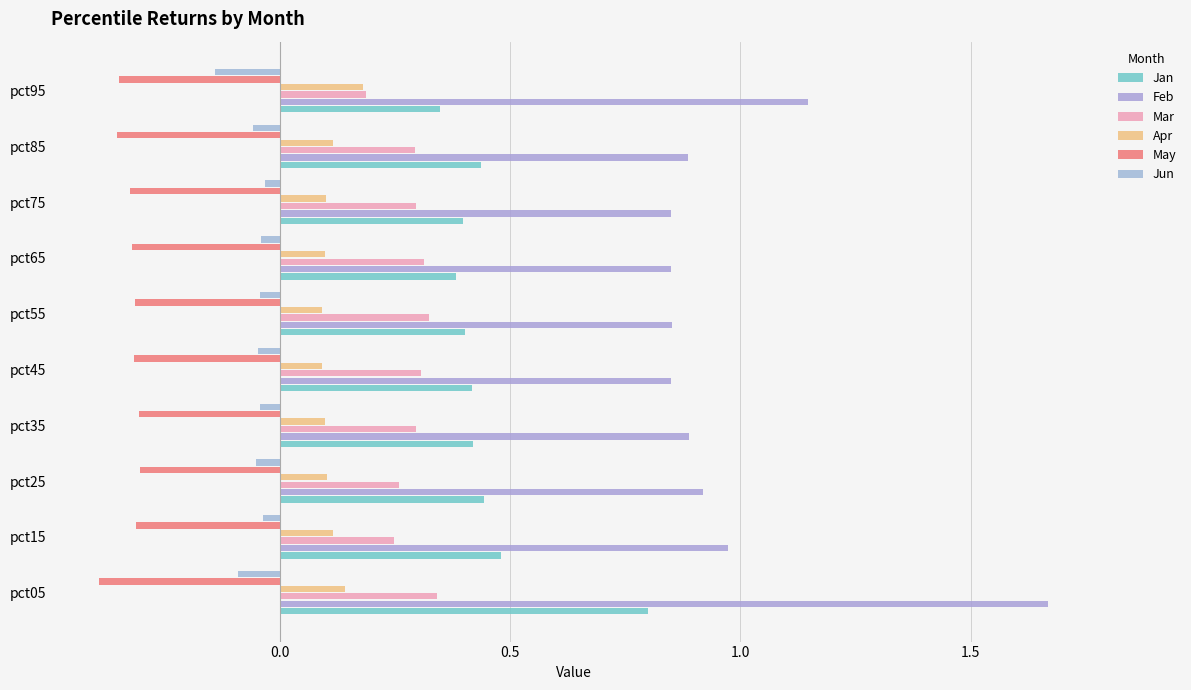

How many categories are shown in the chart?

10